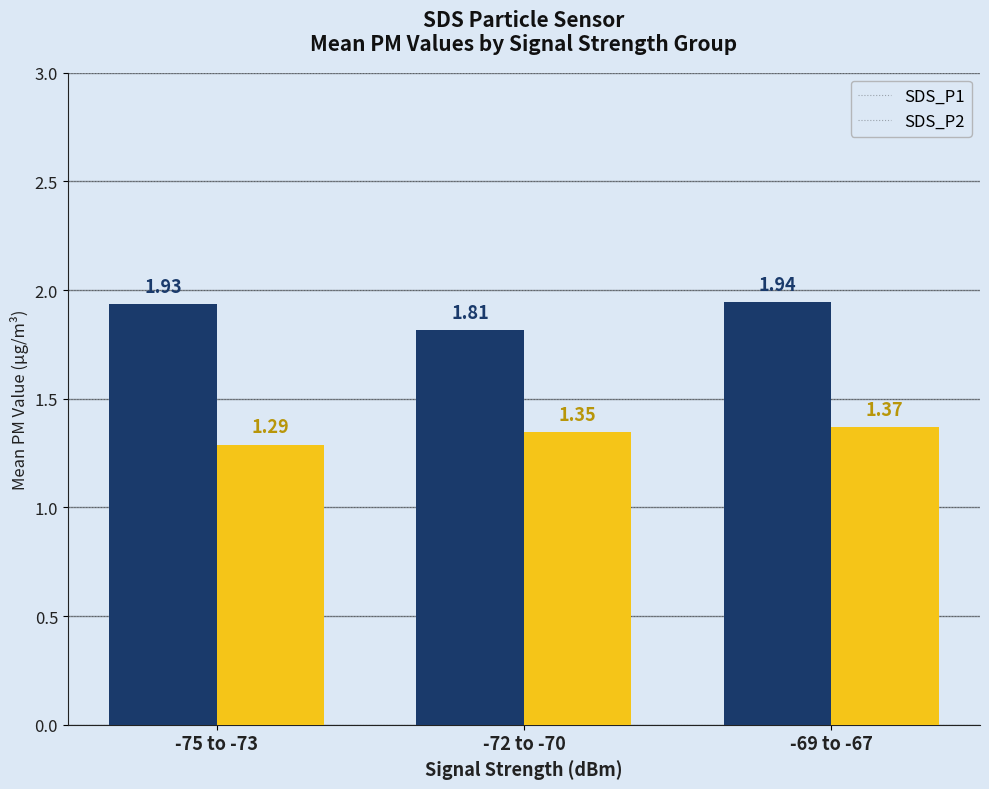

At how many categories does at least one series exceed 1?

3